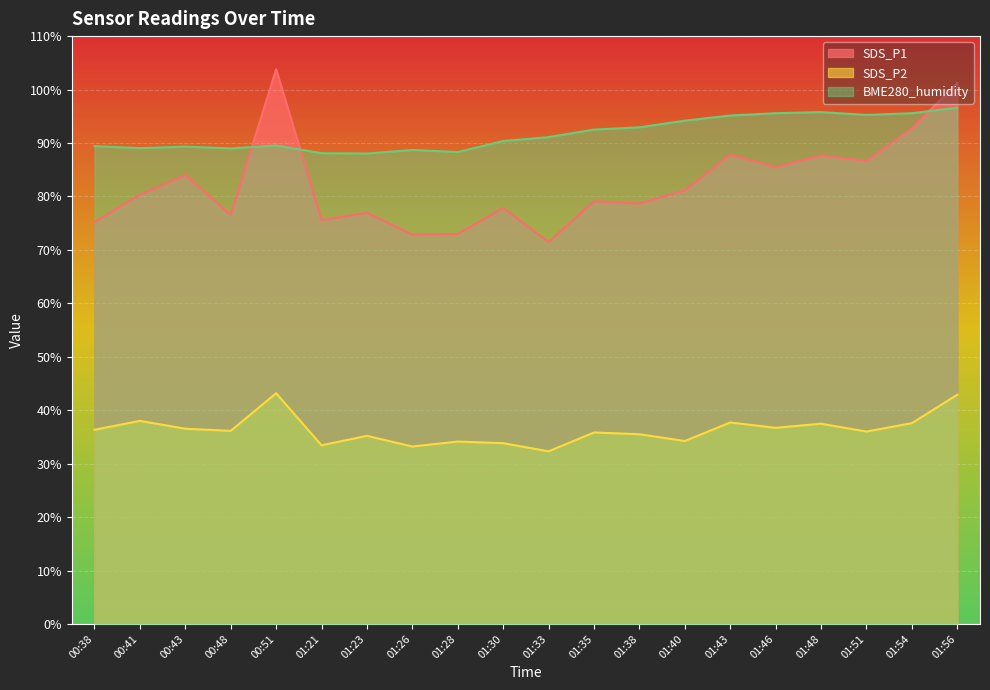

Which series has the largest total across all categories?

BME280_humidity